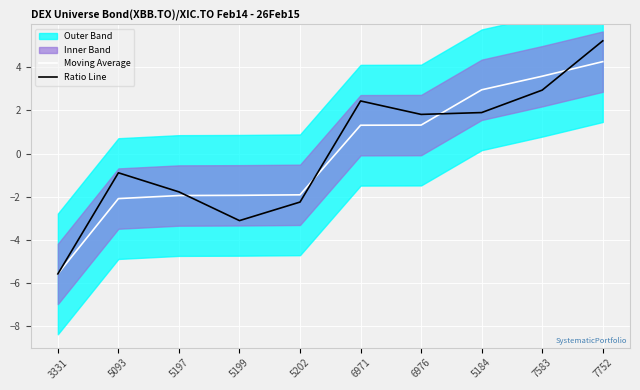

List the series in order of their overall mean, lowest first.

Moving Average, Ratio Line